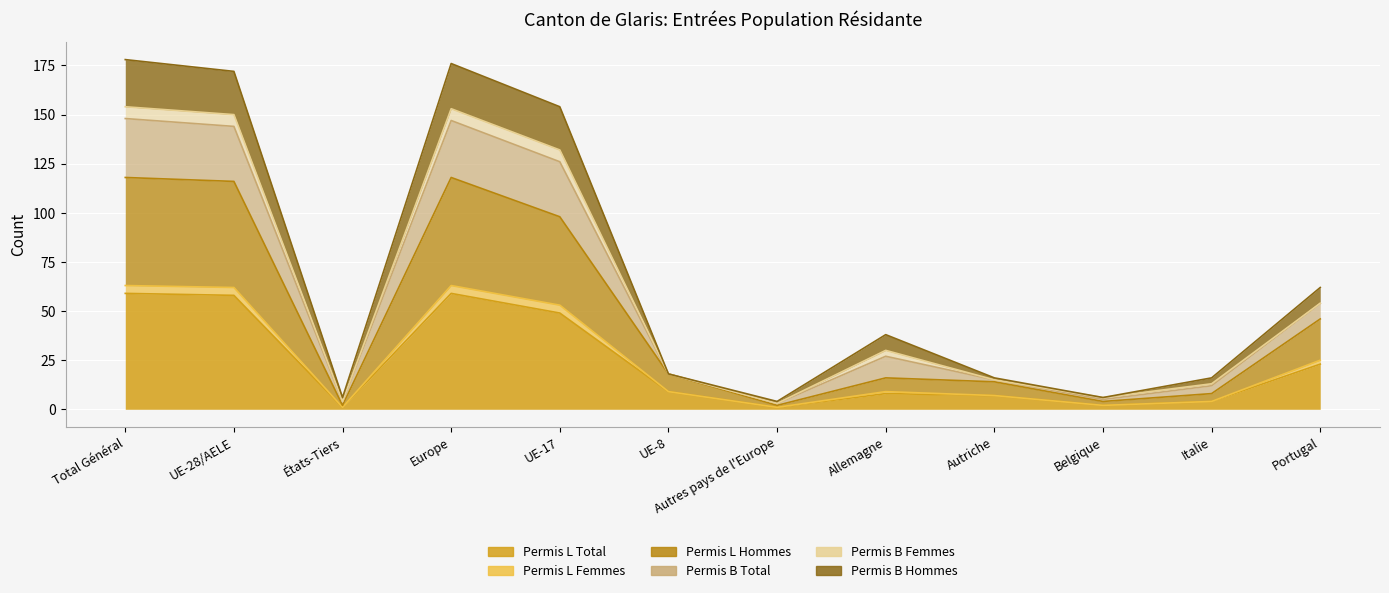

At which label does Permis L Femmes reach its peak?

Total Général